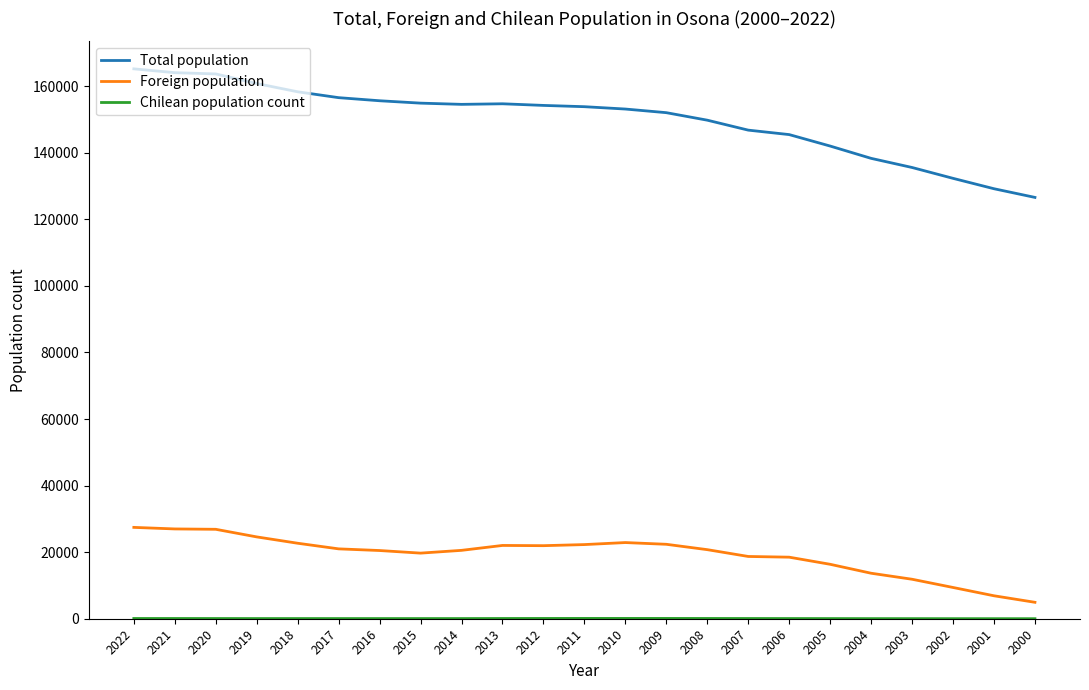

What is the greatest value displayed?

165229